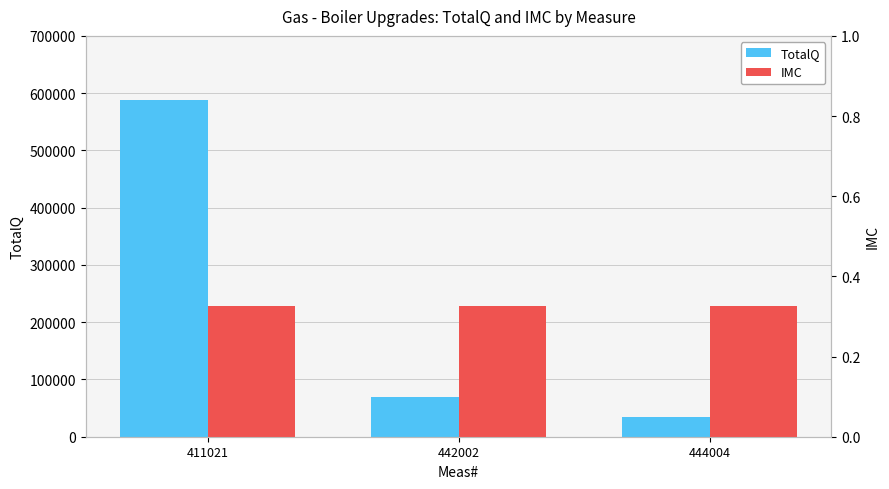

What is the total value across all series at 444004?

34622.4